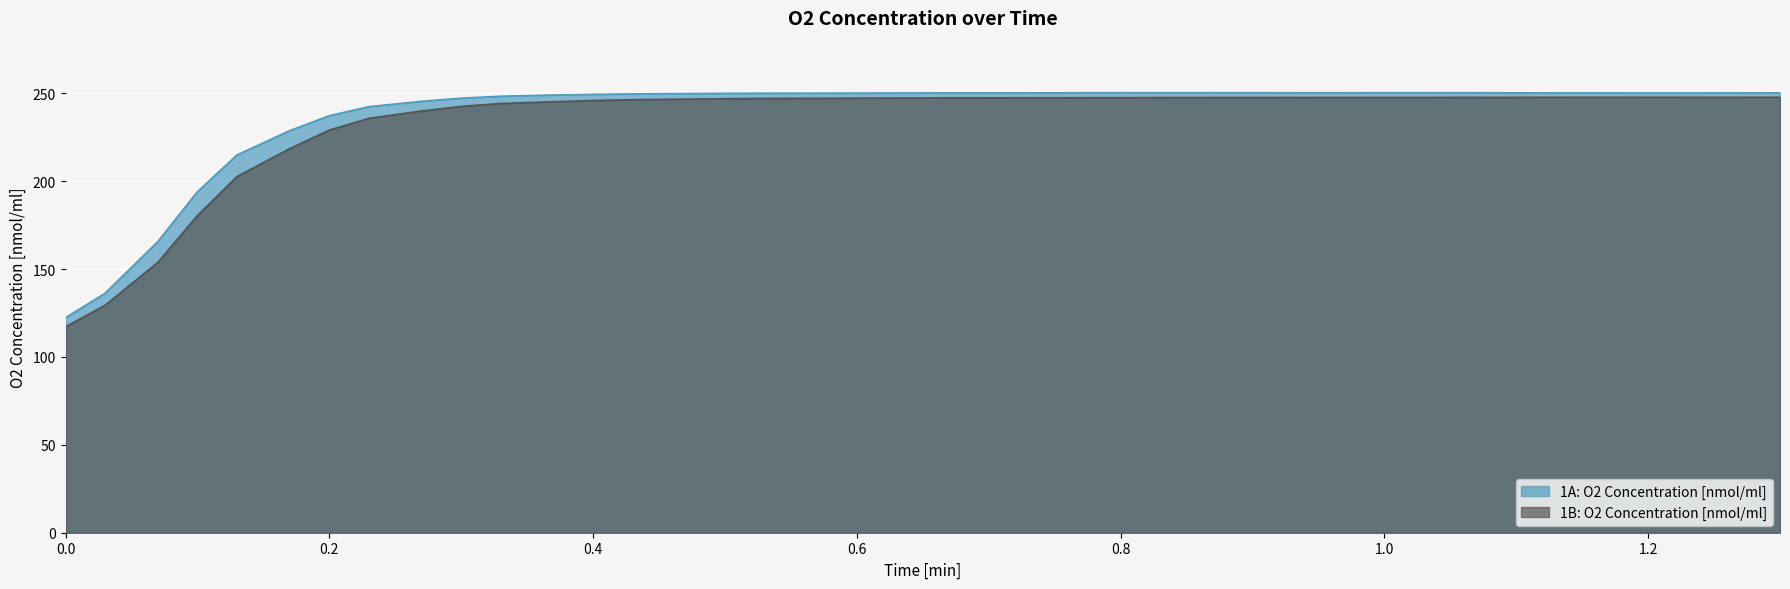

Where is 1B: O2 Concentration [nmol/ml] nearest to the value 182?

0.1